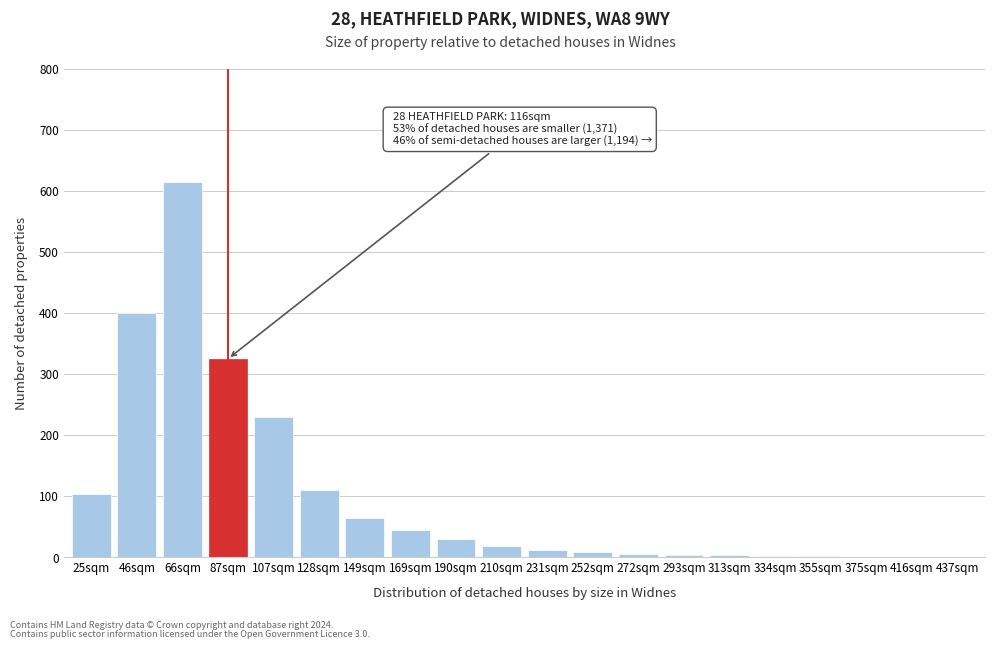

True or false: the data shows 97 at 87sqm.

False